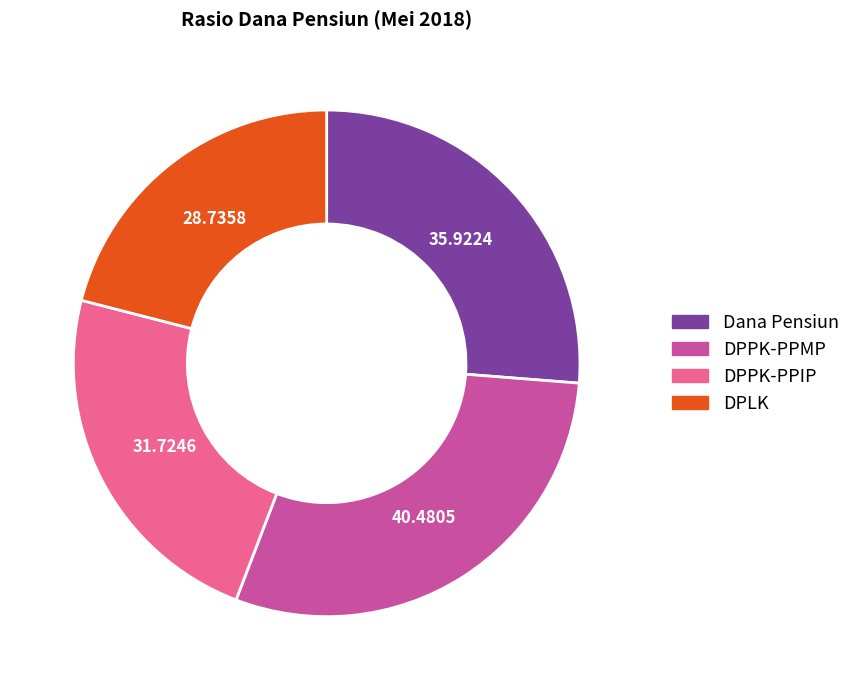

Between DPPK-PPIP and DPPK-PPMP, which is larger?

DPPK-PPMP